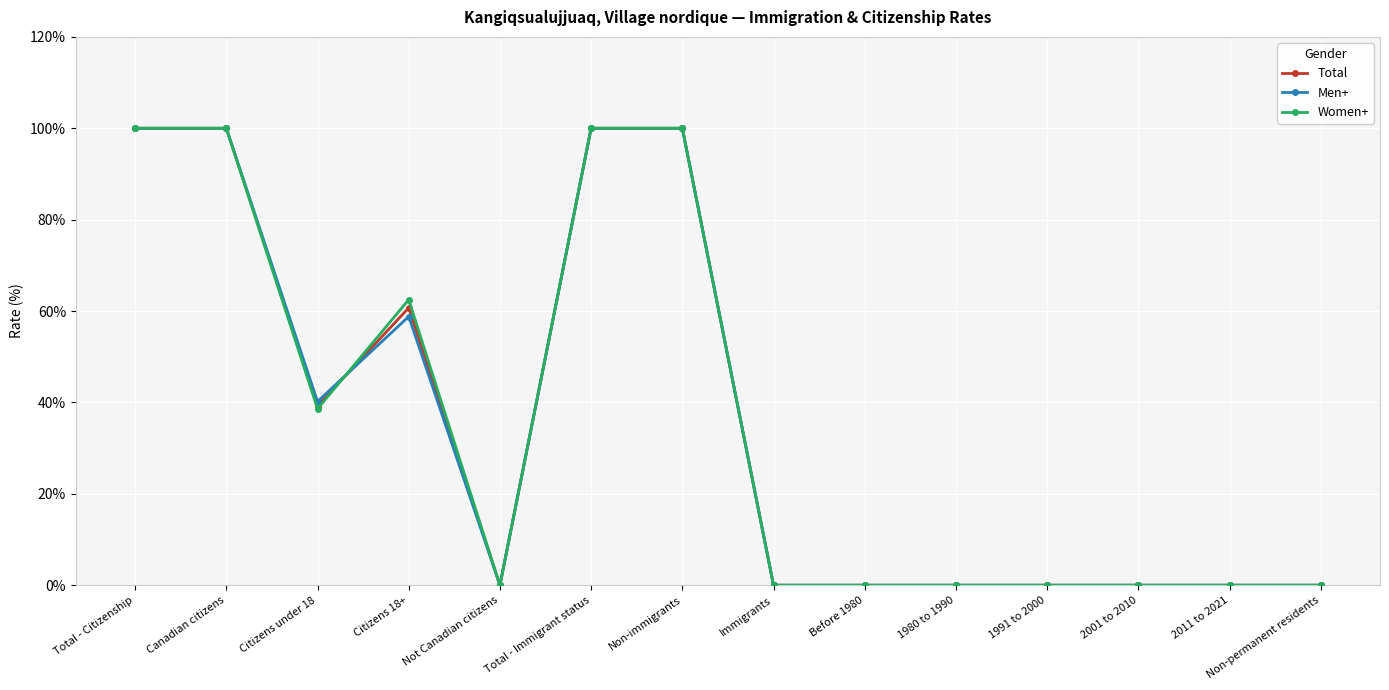

Which series changed the most between Citizens under 18 and 2001 to 2010?

Men+